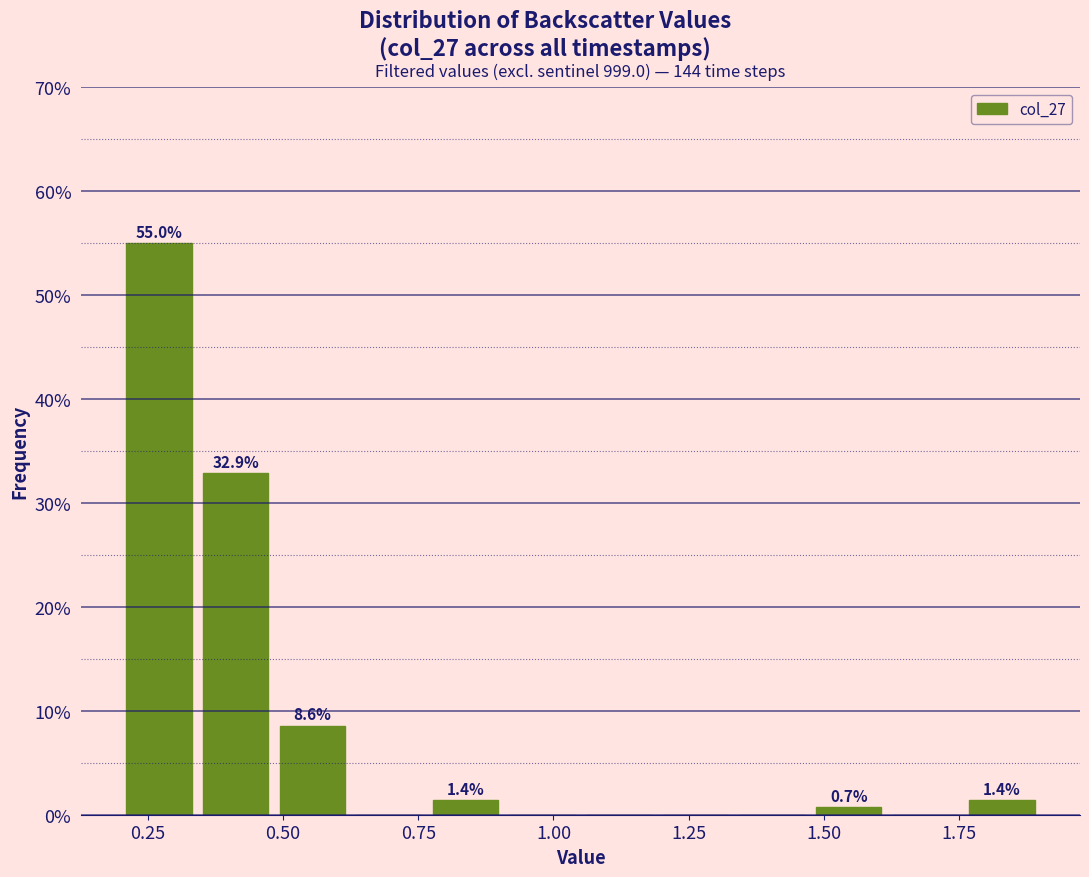

Around what value on the x-axis is the tallest bar? Give the approximate position of its centre, as read against the axis.

0.25